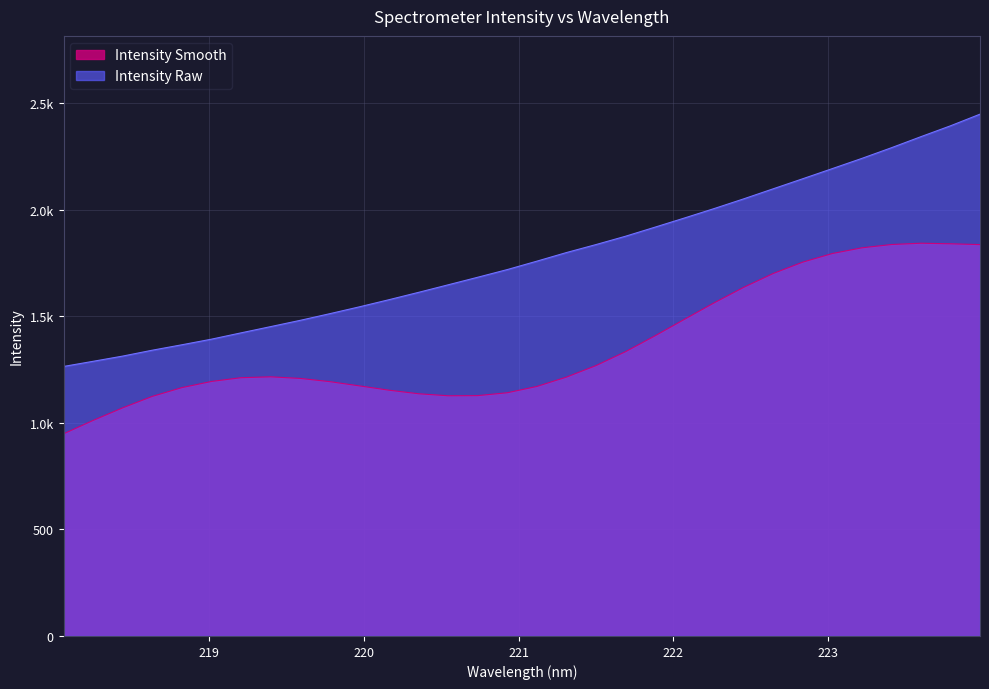

The chart shows a value of 2241.8 at 223.2172. True or false?

True